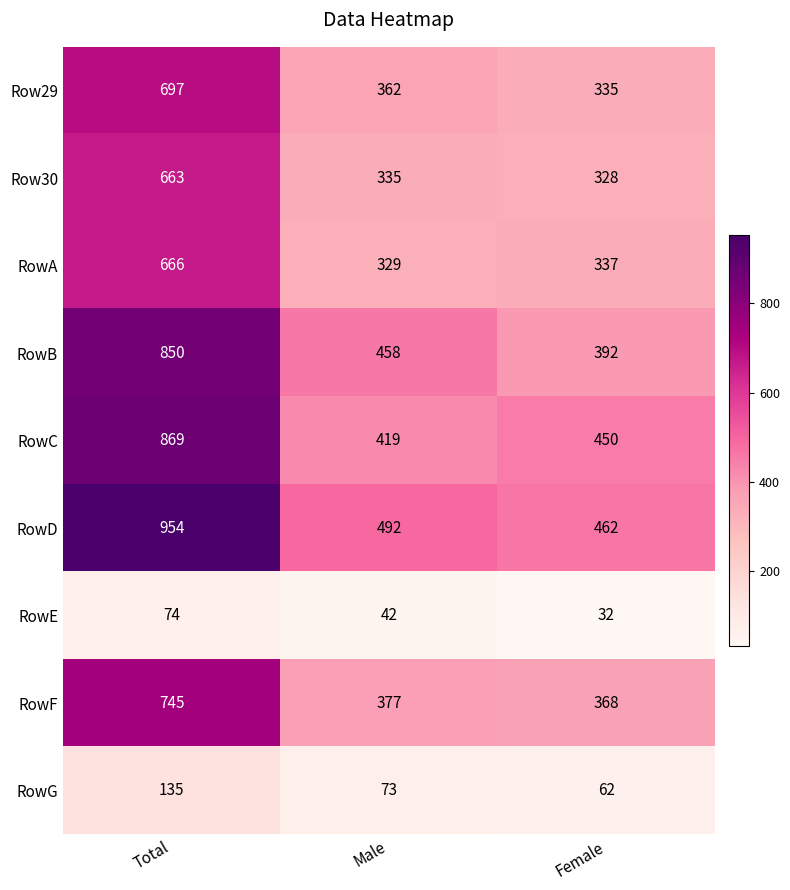

At which label does RowD first exceed 492?

Total